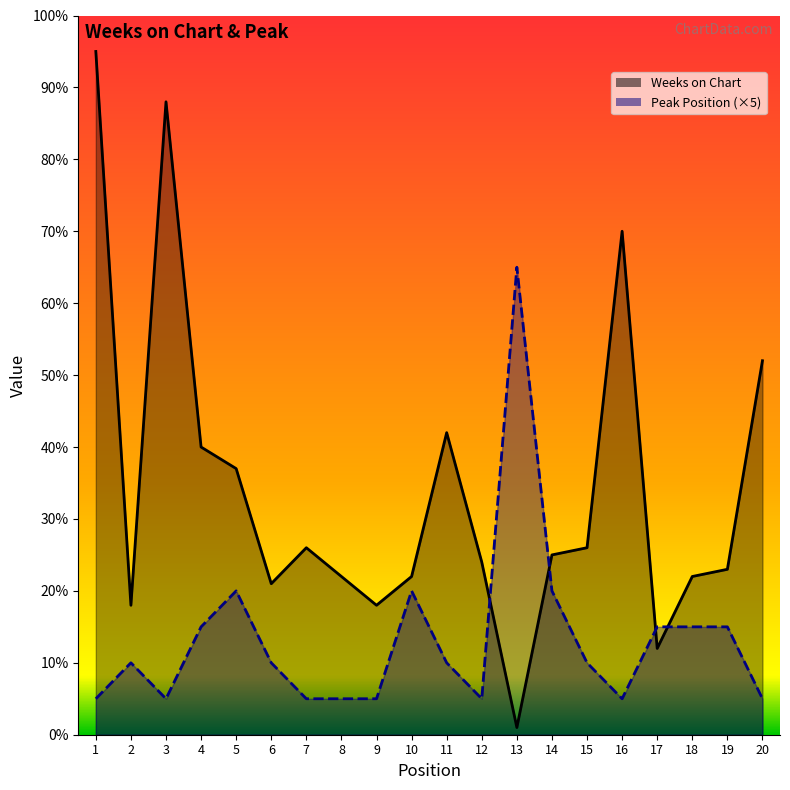

After their last crossing, which series has the higher values: Weeks on Chart or Peak Position?

Weeks on Chart